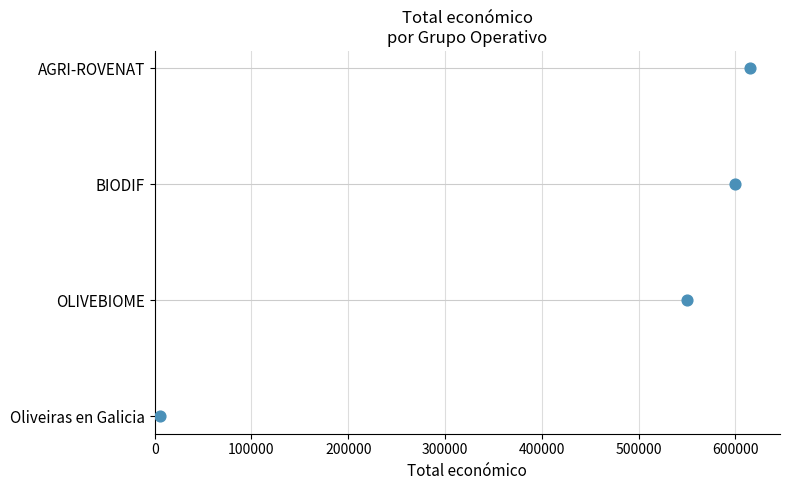

Which has a higher value, 300000 or 100000?

300000